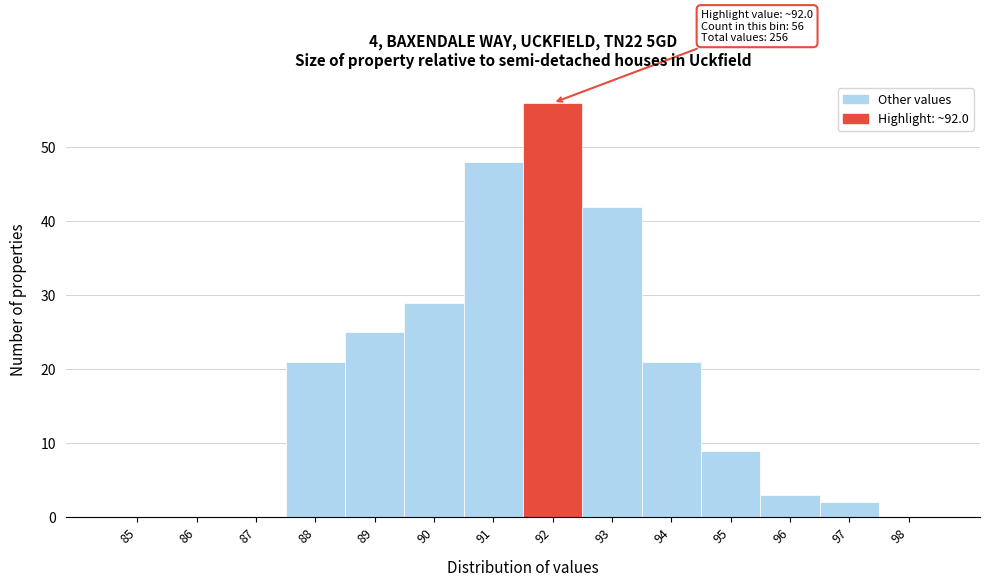

Reading left to right, what are all the values shown in this chart?

85=0	86=0	87=0	88=21	89=25	90=29	91=48	92=56	93=42	94=21	95=9	96=3	97=2	98=0